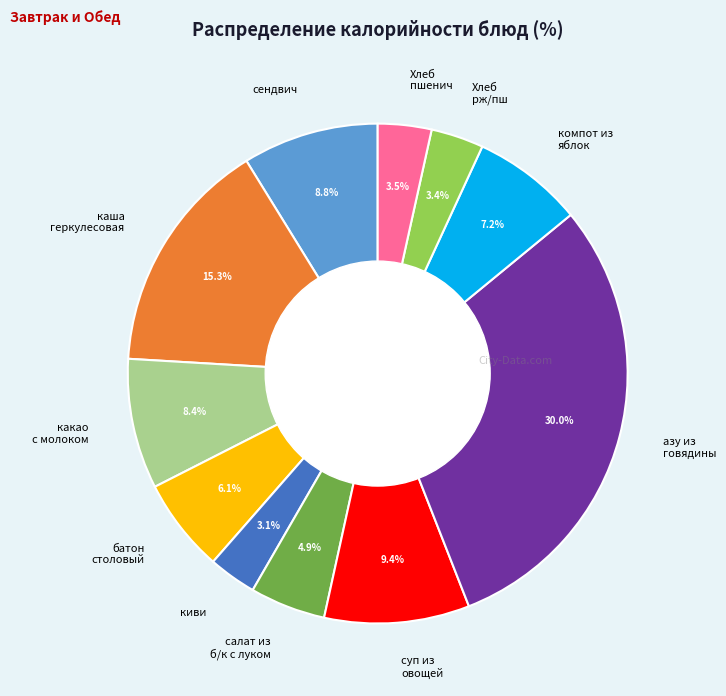

Is there any slice that represents more than half of the pie?

No